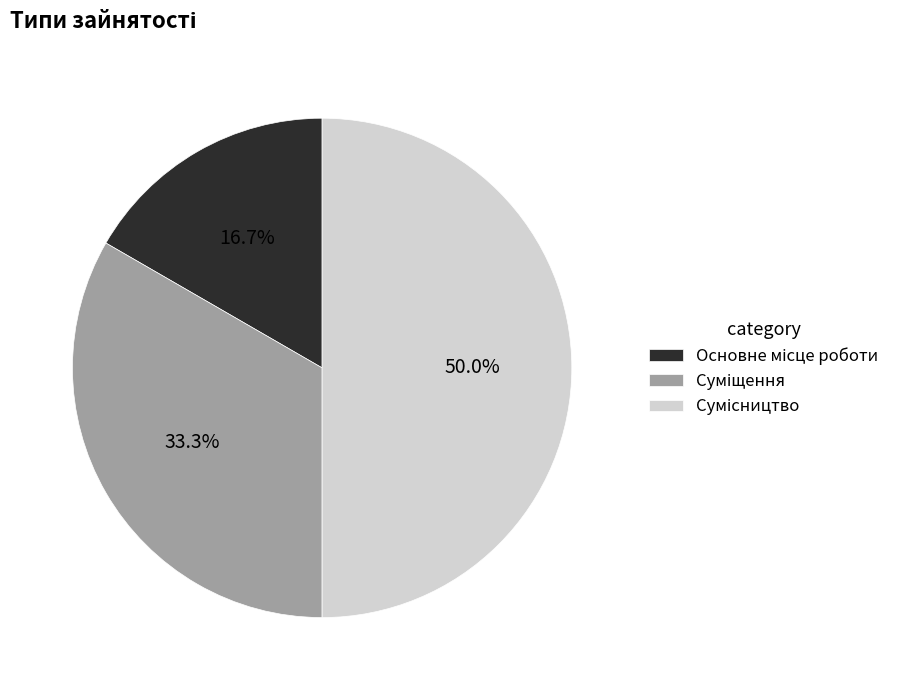

True or false: Основне місце роботи accounts for 17% of the total.

True